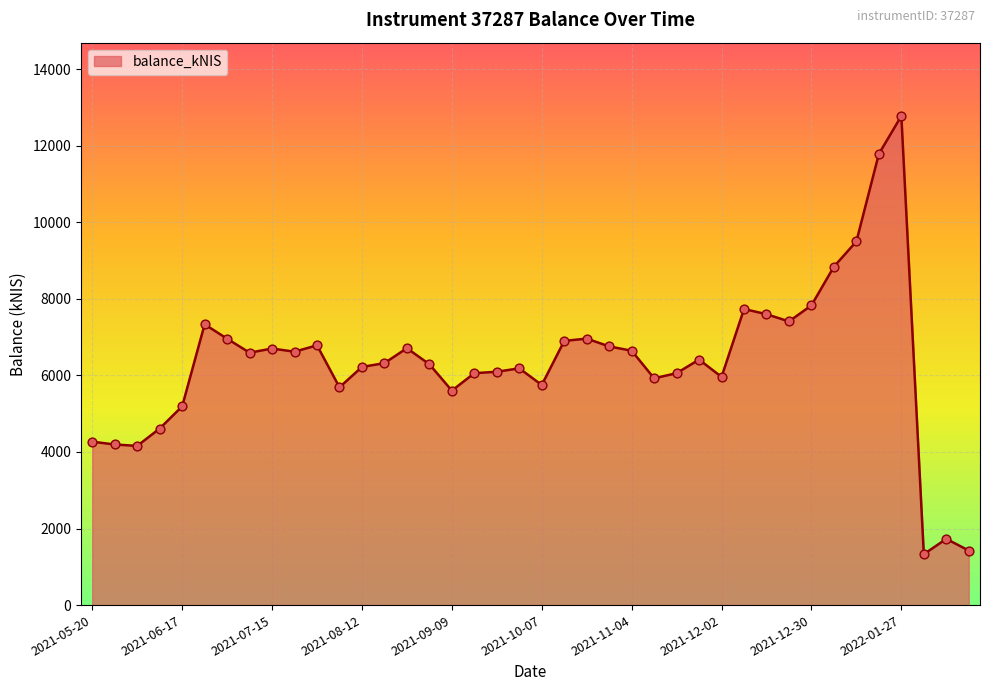

What is the difference between the maximum and minimum values?

11444.1